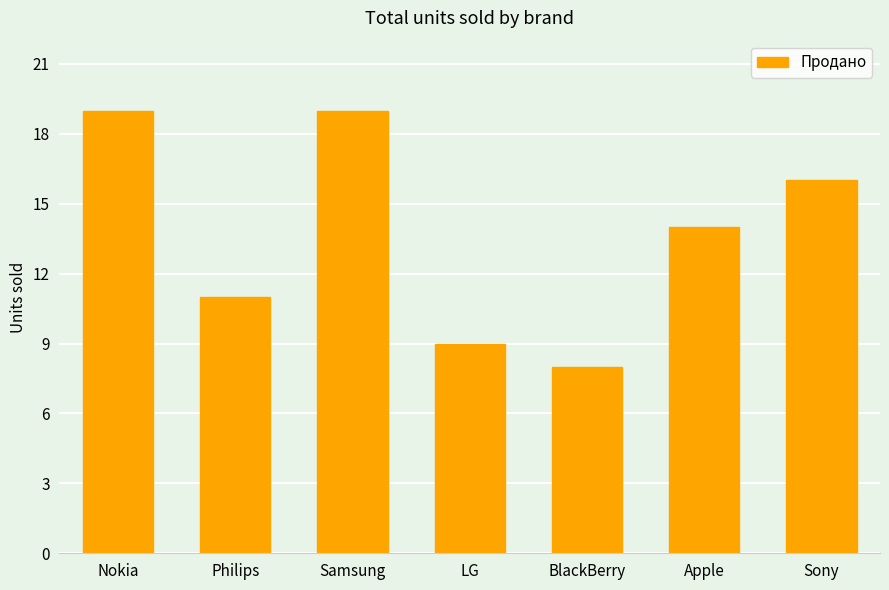

Reading right to left, extract all data points from this chart.

16	14	8	9	19	11	19